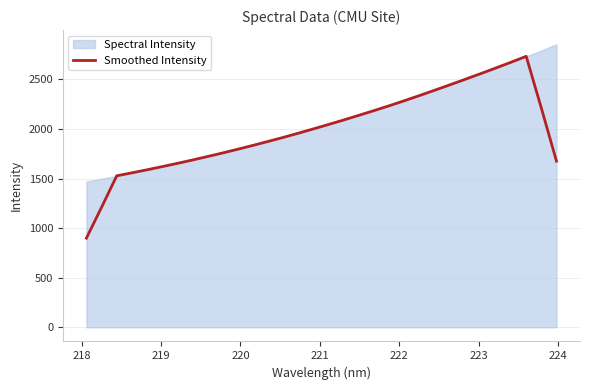

What is the difference between the second highest and minimum values?

1774.7